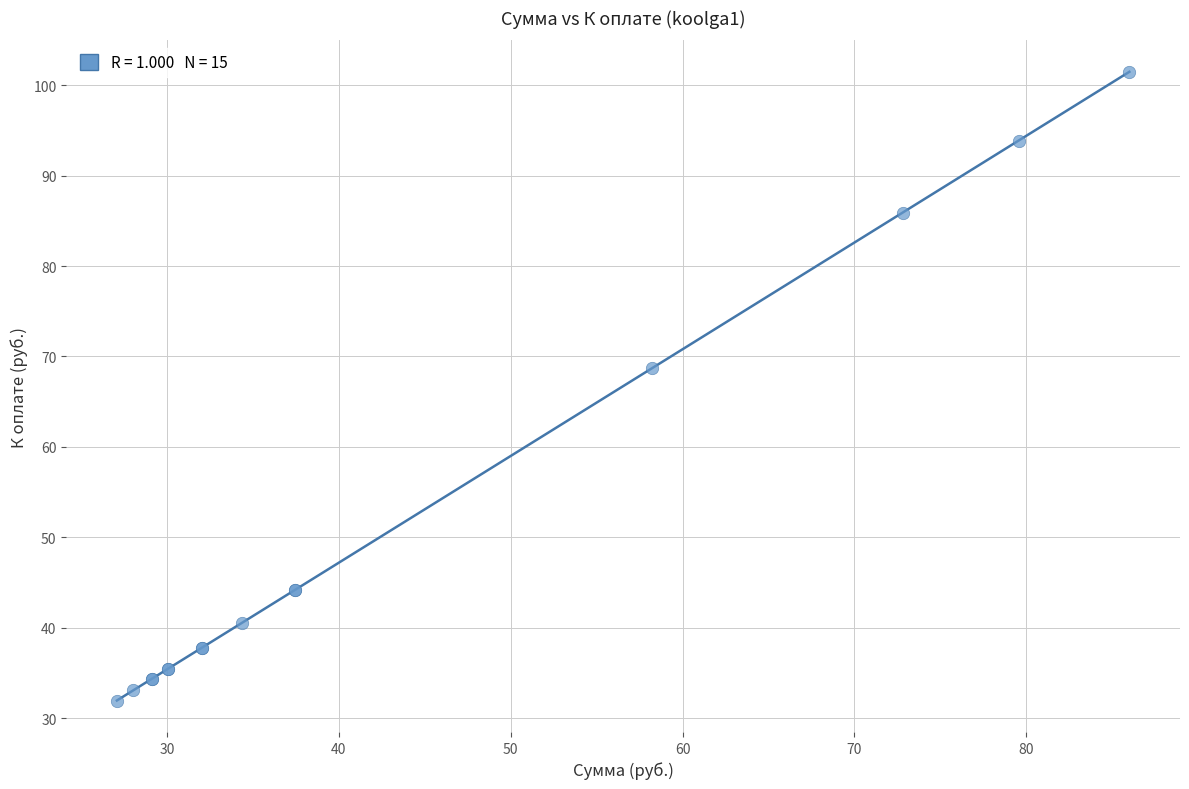

What Y value in the scatter plot is closest to 66?

68.7